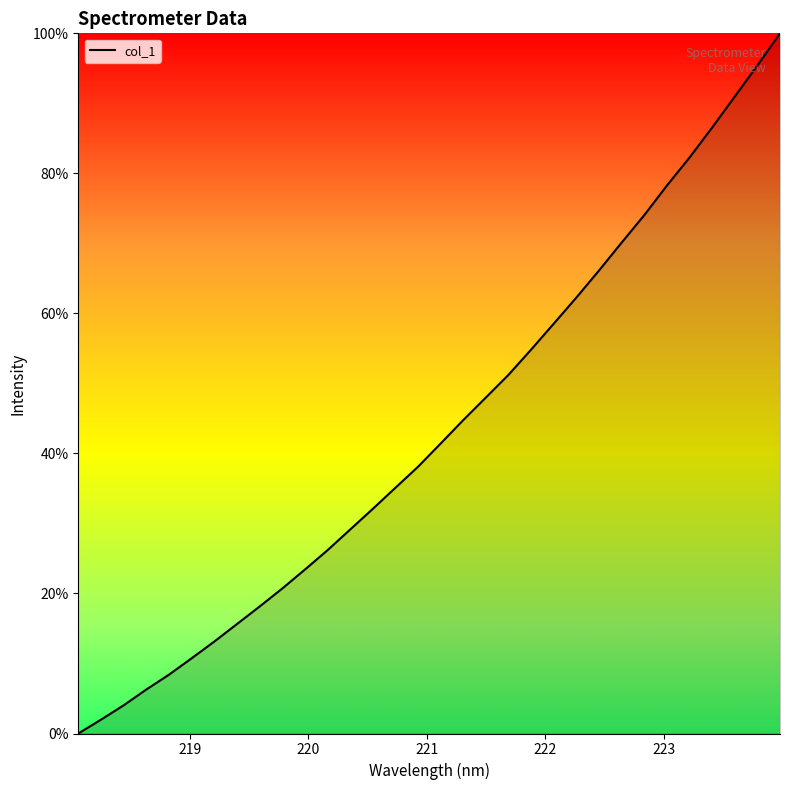

What is the difference between the maximum and minimum values?

100.0